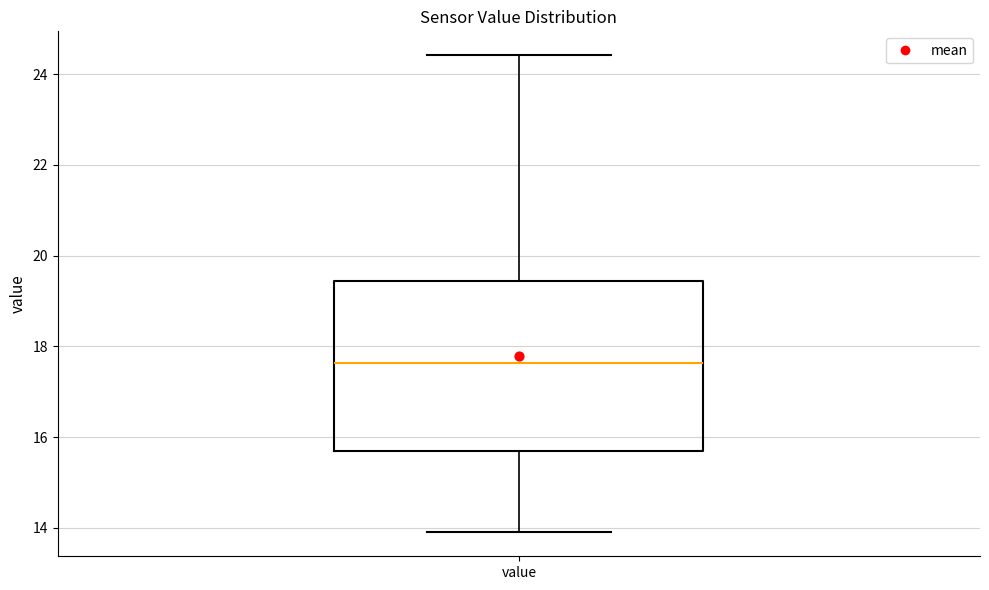

Read this box plot against the y-axis: the position of the median line, the range covered by the box, and the ends of both whiskers. The values are not printed on the chart, so give them approximately, as read against the axis.

median 17.6, box 15.8 to 19.4, whiskers 14.0 to 24.4